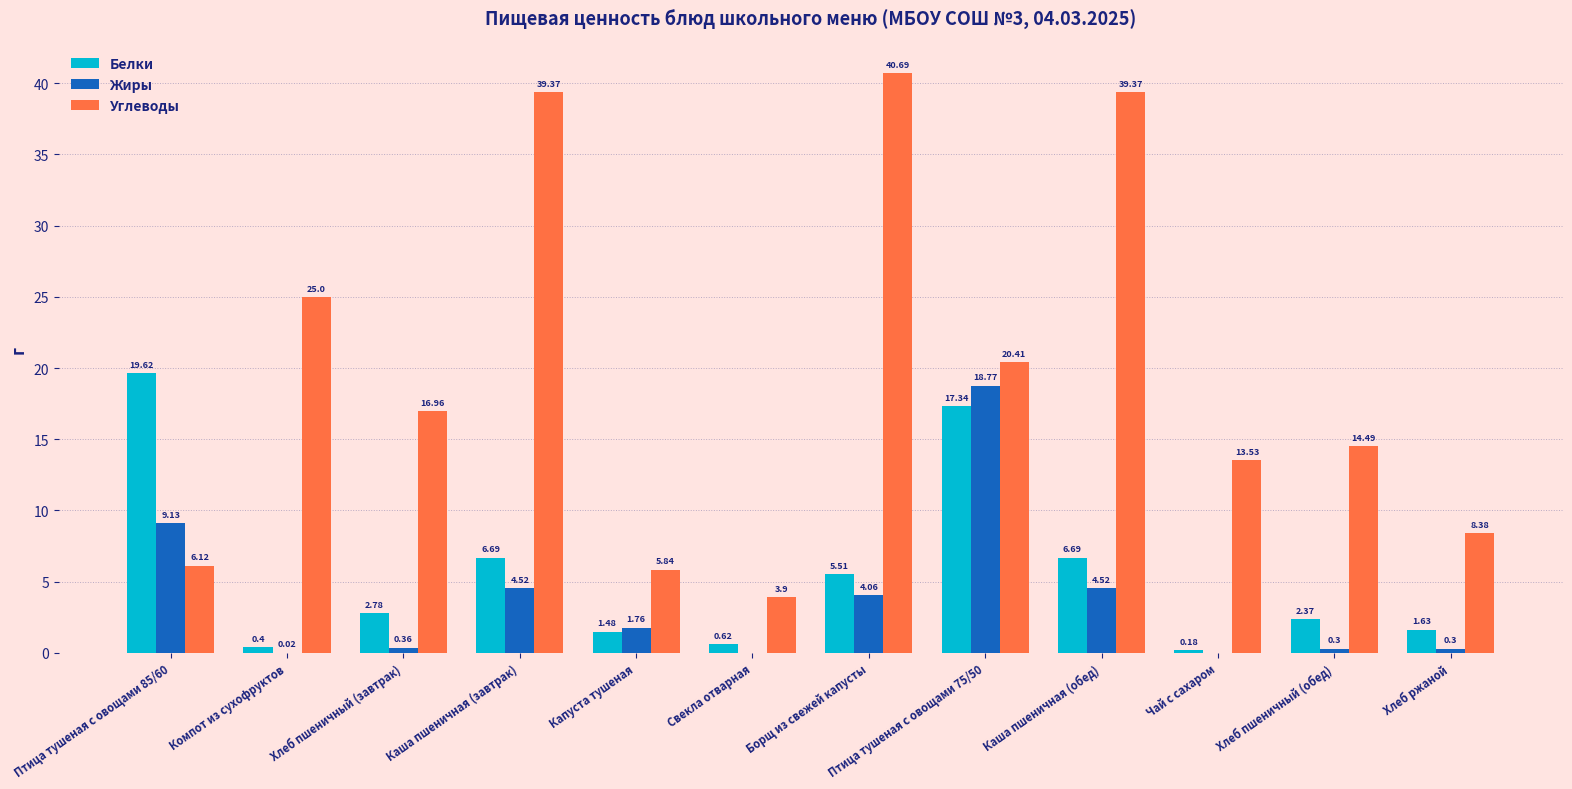

What is the sum of all Белки values?

65.3